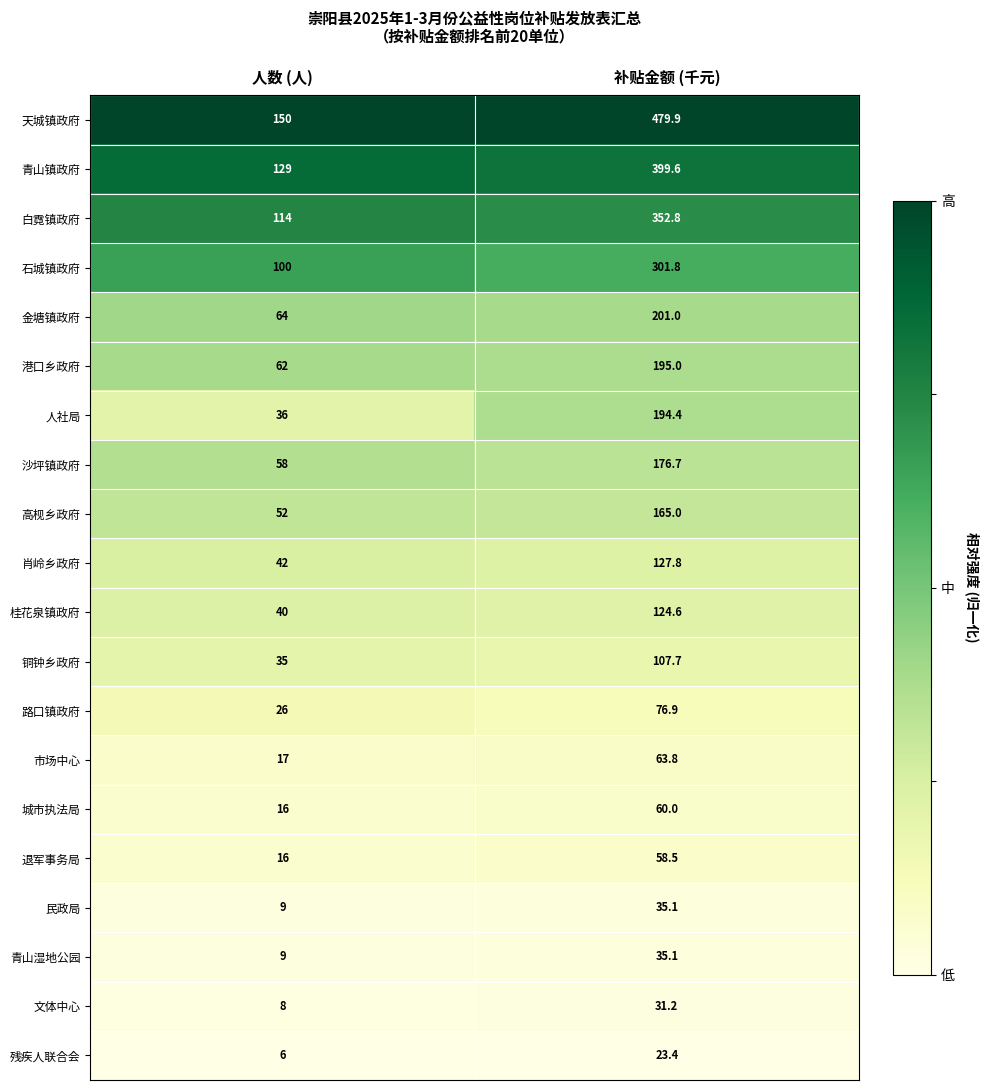

The value of 残疾人联合会 at 人数 (人) is 2.5. True or false?

False